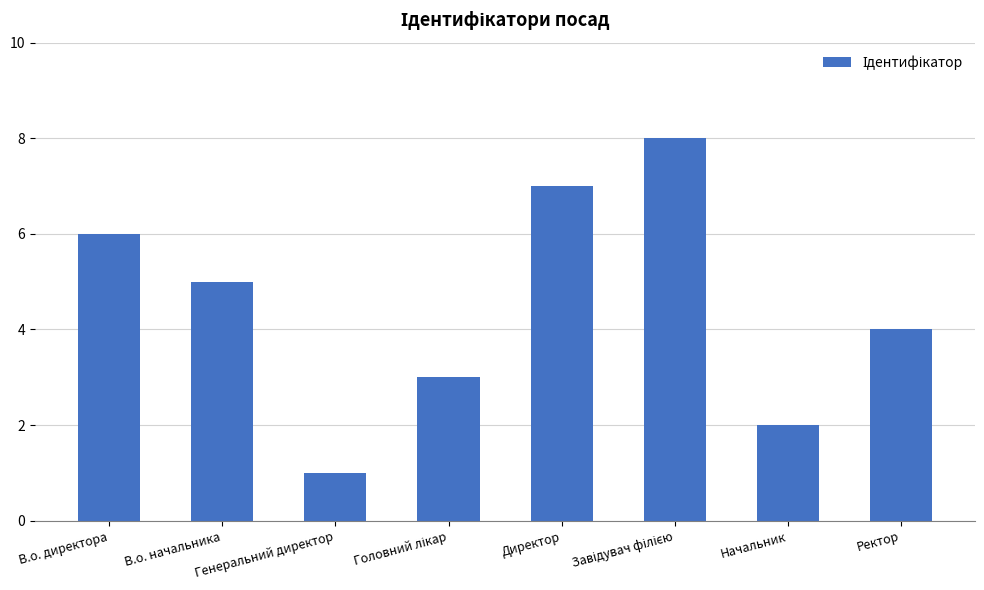

What is the change in value from В.о. начальника to Генеральний директор?

-4